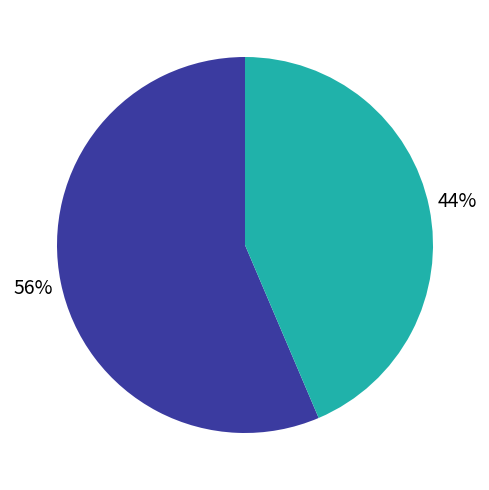

Is there a majority slice in this chart?

Yes